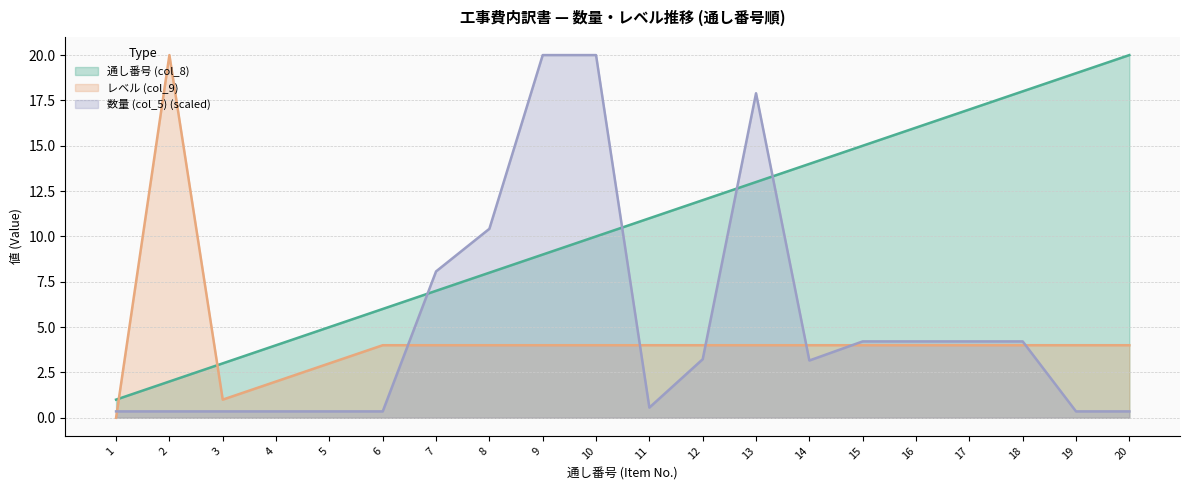

Between 6 and 17, which series saw the biggest shift?

通し番号 (col_8)